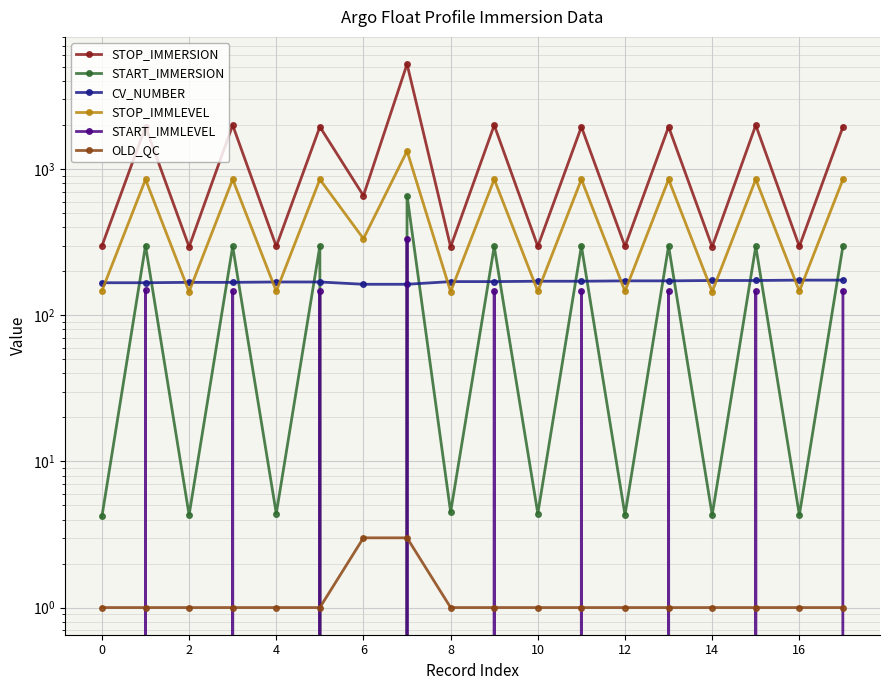

Count the number of categories in the chart.

18